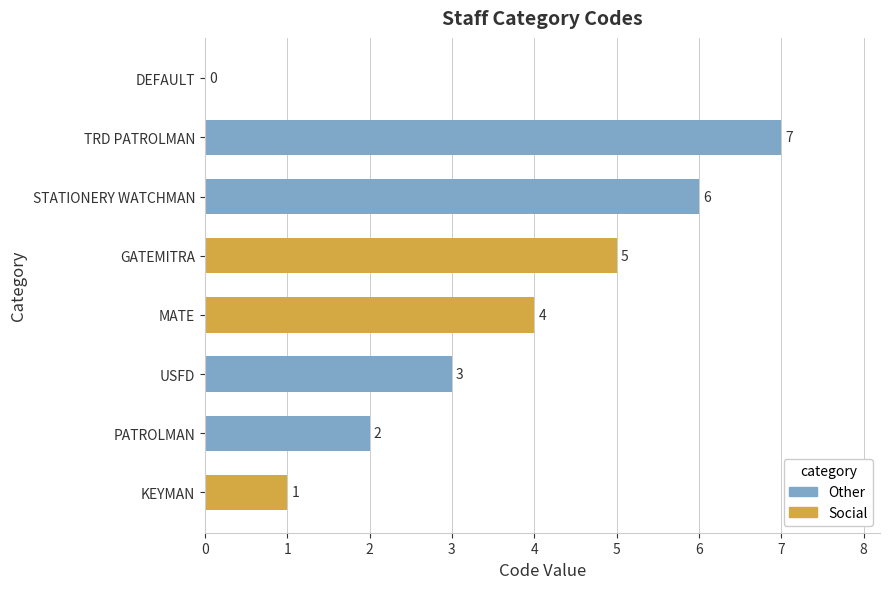

At which category does the chart reach its peak across all series?

TRD PATROLMAN